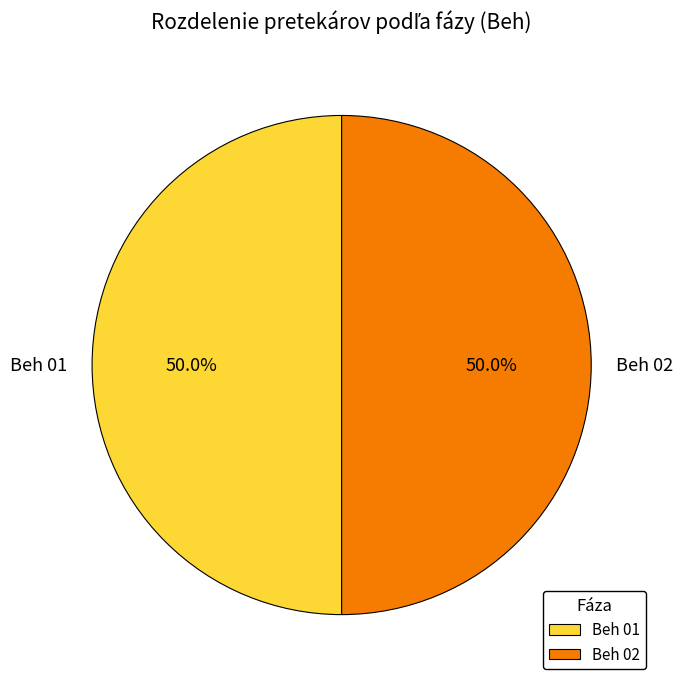

How much of the chart is everything except Beh 01?

50.0%